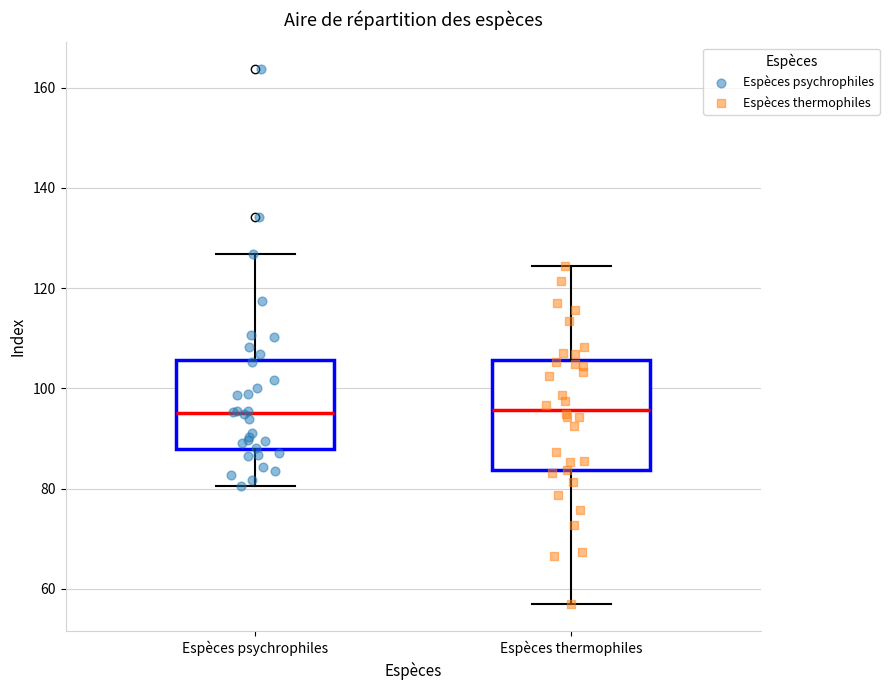

Which box is the tallest, from its lower edge to its upper edge?

Espèces thermophiles